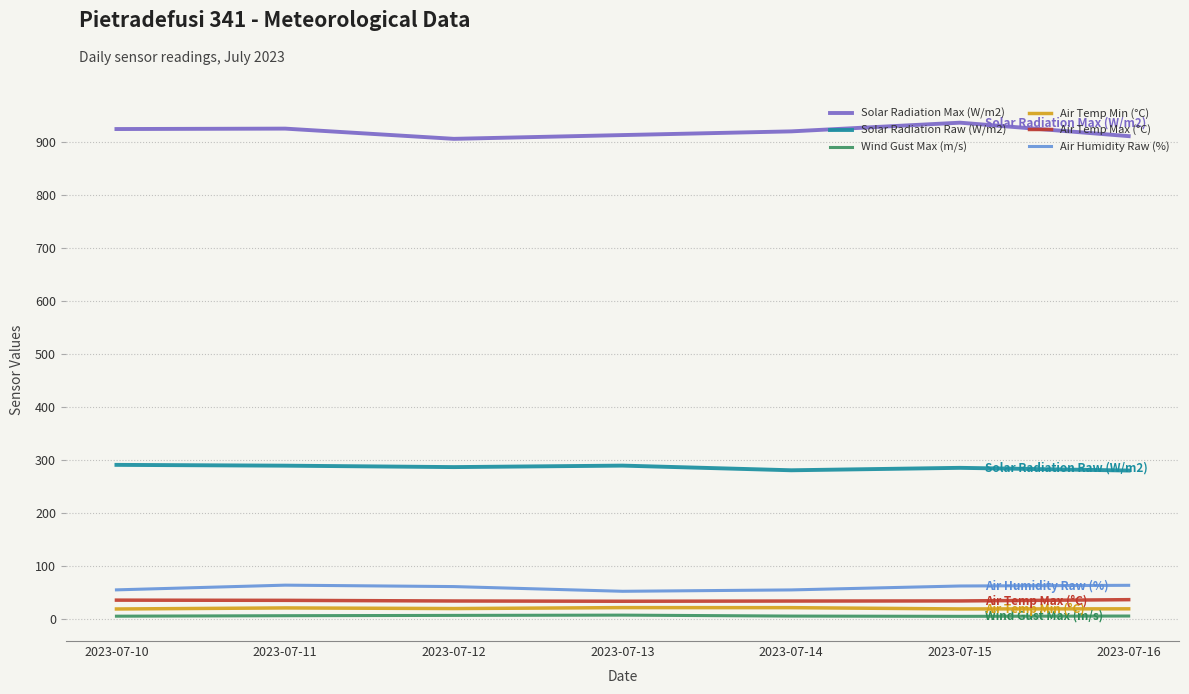

In Air Temp Min (°C), how many points are higher than both neighbors (excluding endpoints)?

2